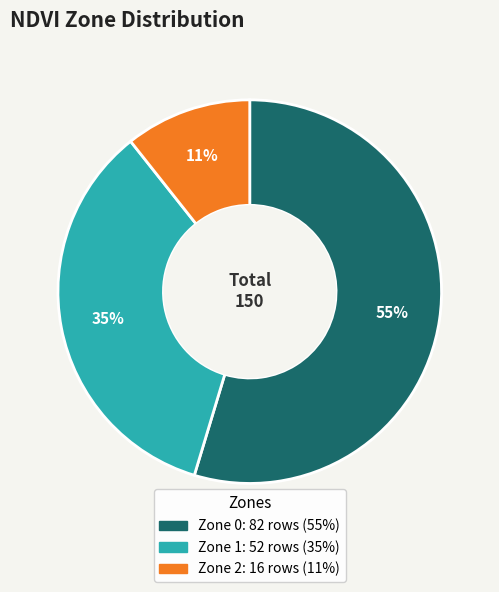

Count the number of slices in the pie.

3